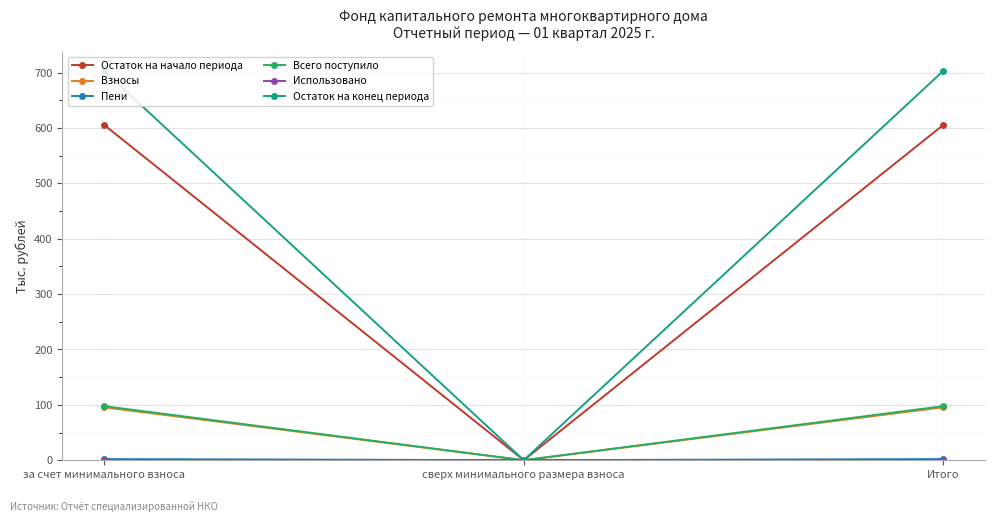

What is the average value of the Остаток на конец периода series?

468.4